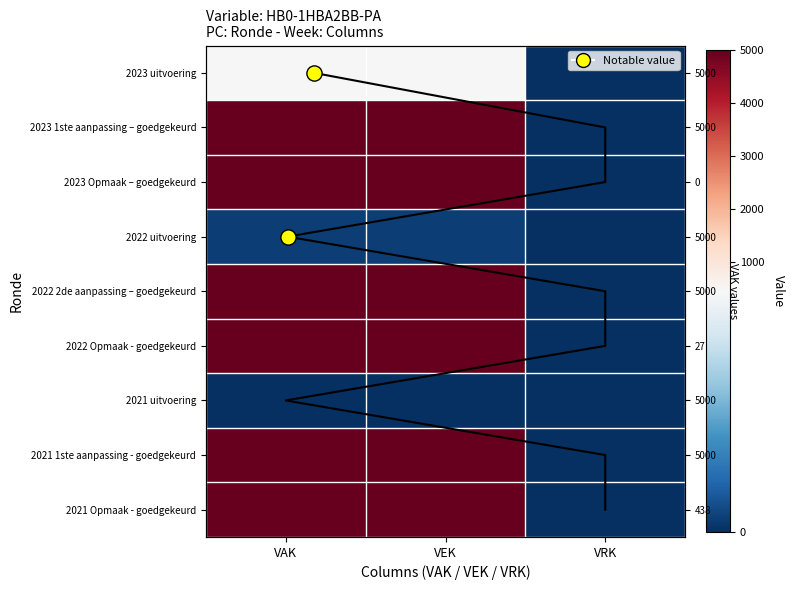

At VEK, list the series in order from largest to smallest.

2023 1ste aanpassing – goedgekeurd, 2023 Opmaak – goedgekeurd, 2022 2de aanpassing – goedgekeurd, 2022 Opmaak - goedgekeurd, 2021 1ste aanpassing - goedgekeurd, 2021 Opmaak - goedgekeurd, 2023 uitvoering, 2022 uitvoering, 2021 uitvoering